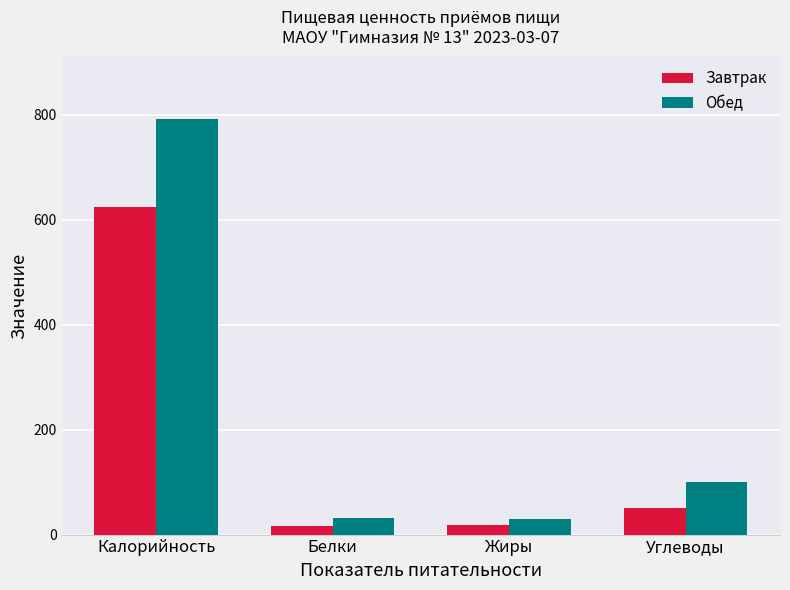

What is the total value across all series at Углеводы?

150.0